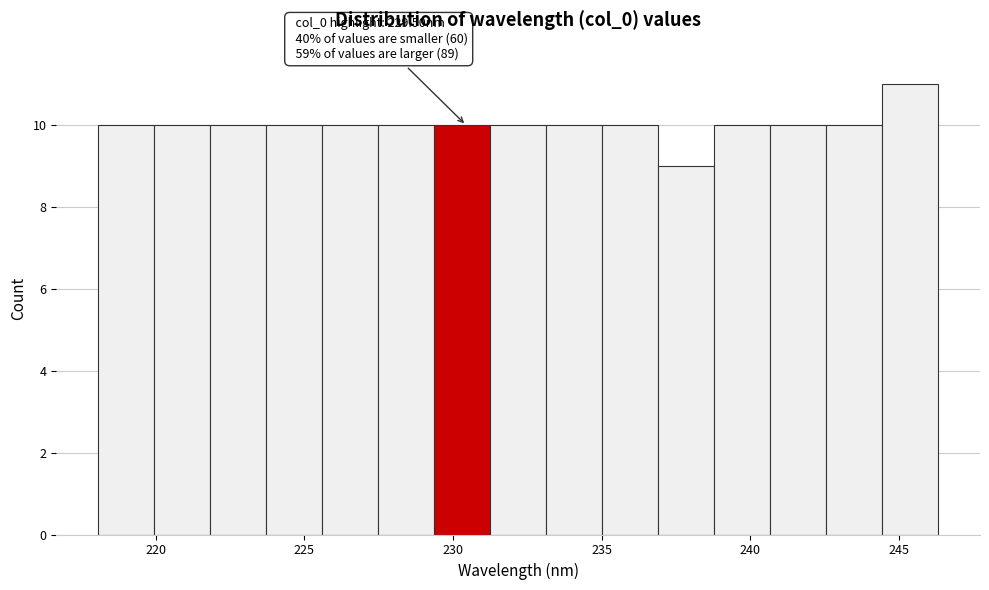

Read against the x-axis, roughly where is the centre of the tallest bar?

245.5